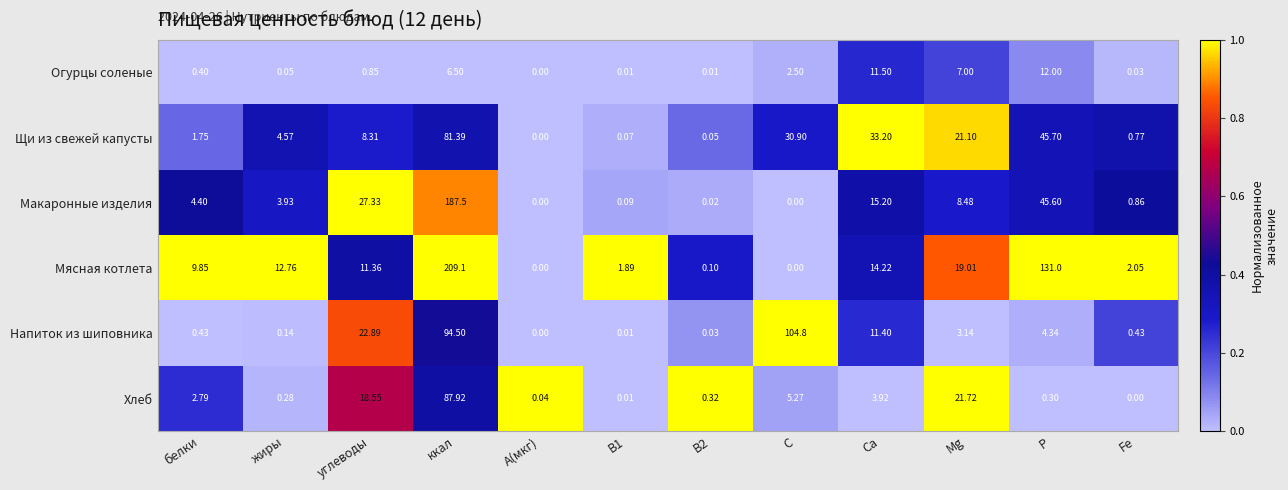

Which series has the largest range (max minus min)?

Мясная котлета